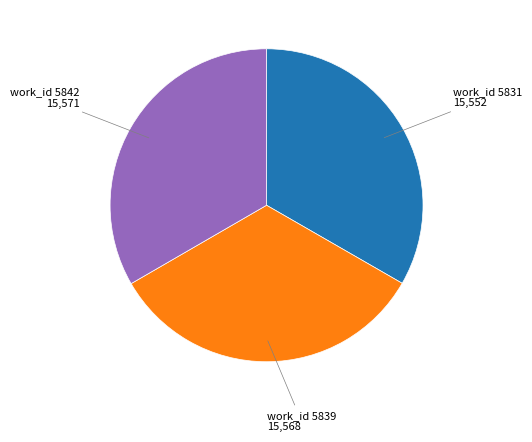

Is there a majority slice in this chart?

No